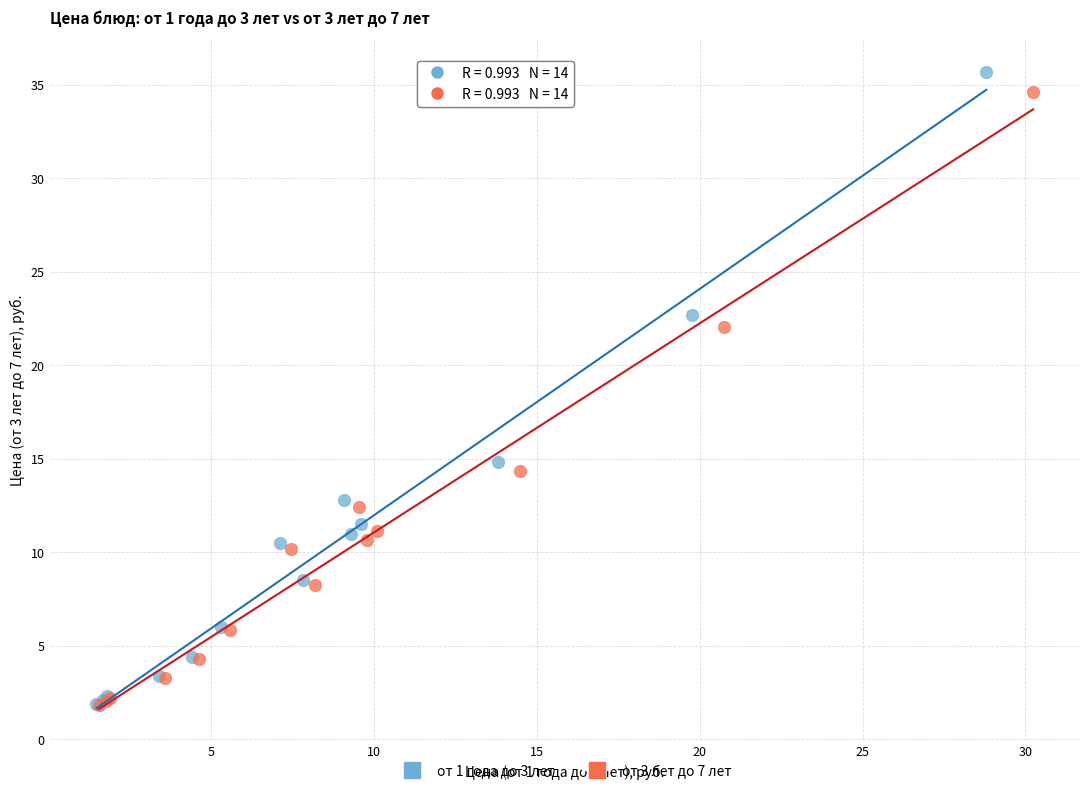

Which series has the widest spread of Y values?

от 1 года до 3 лет